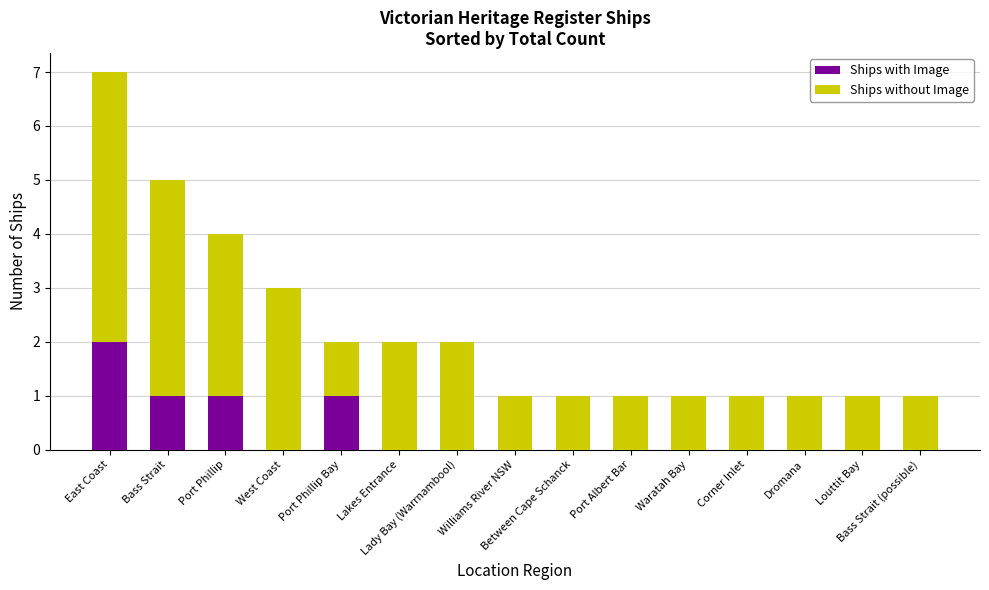

What is the sum of all Ships with Image values?

5